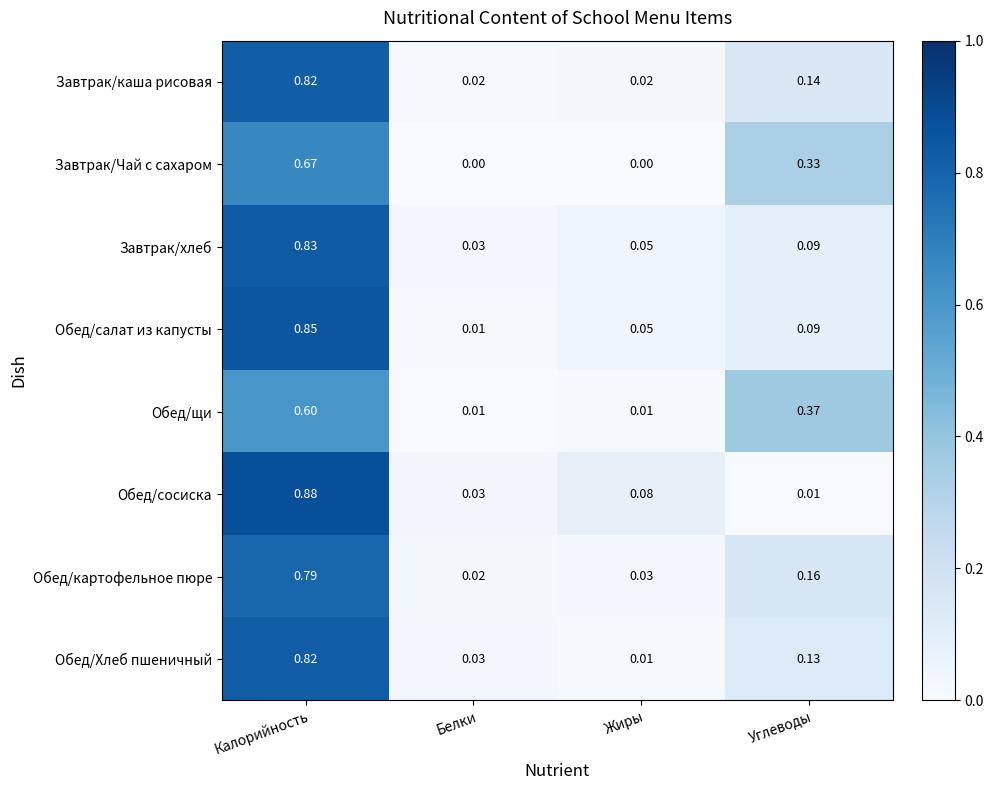

At which label is Обед/картофельное пюре closest to 0?

Белки